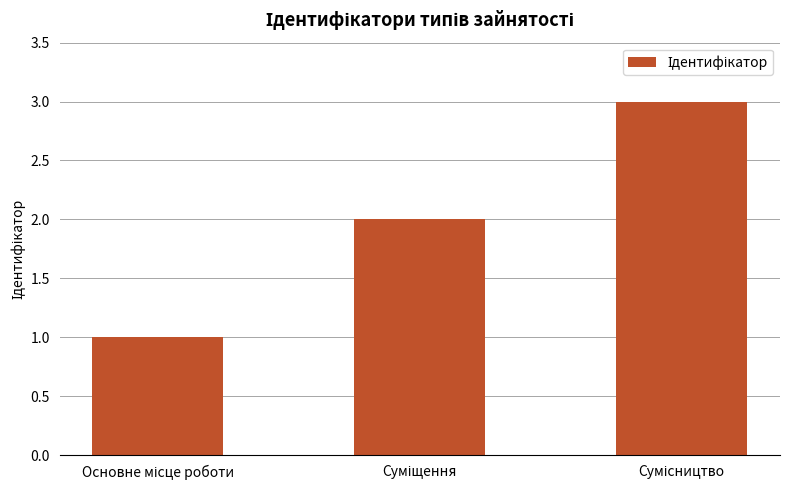

How many values are below 2?

1